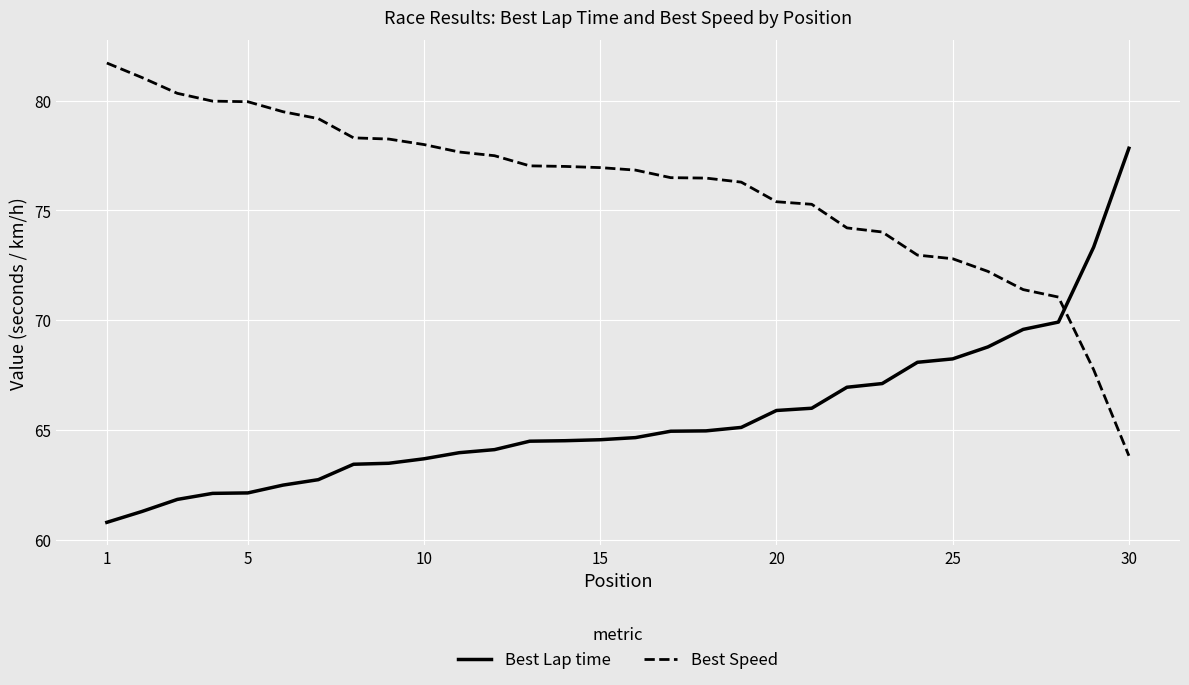

List the series in order of their overall mean, highest first.

Best Speed, Best Lap time